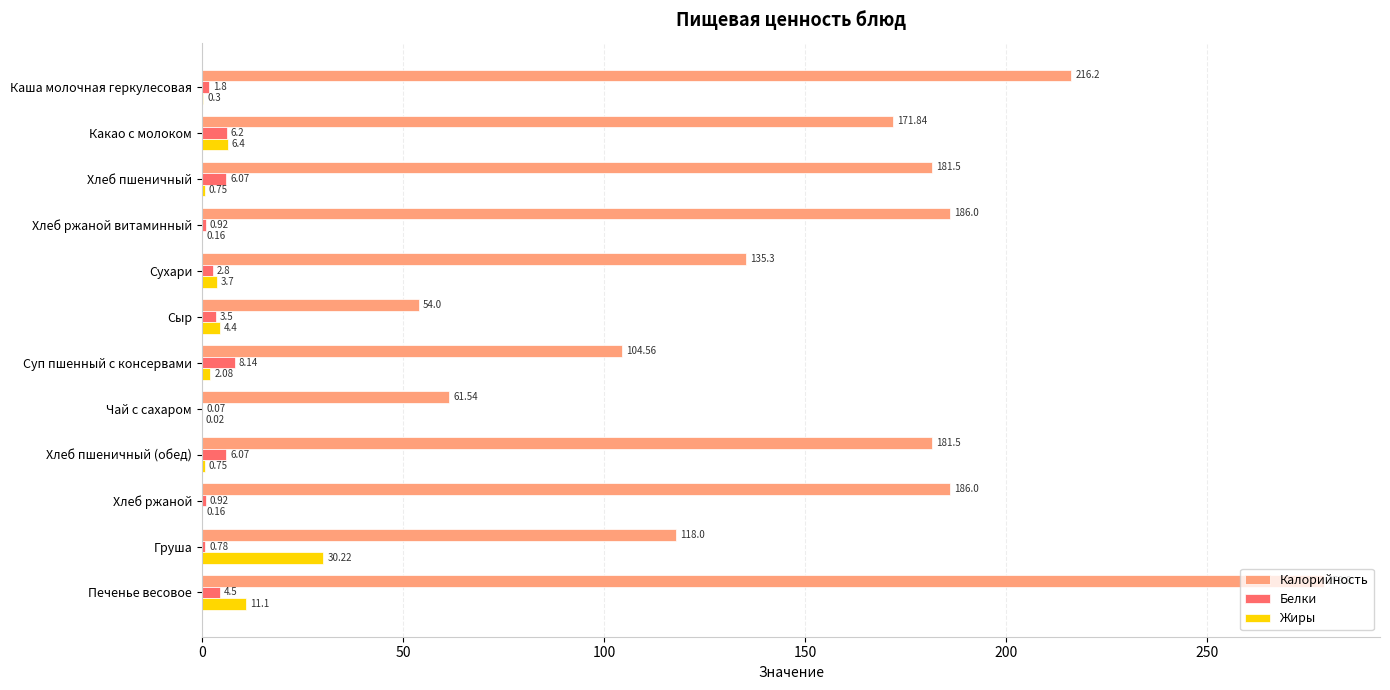

Which category has the highest value in the Жиры series?

Груша